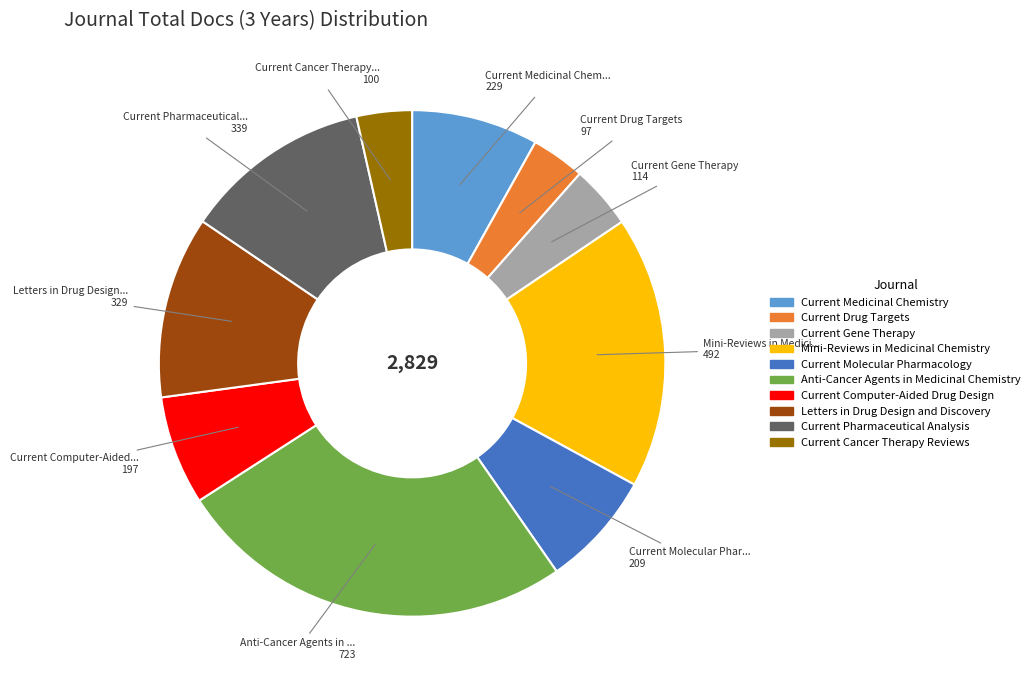

Combined, do Current Pharmaceutical Analysis and Current Gene Therapy account for over 50%?

No